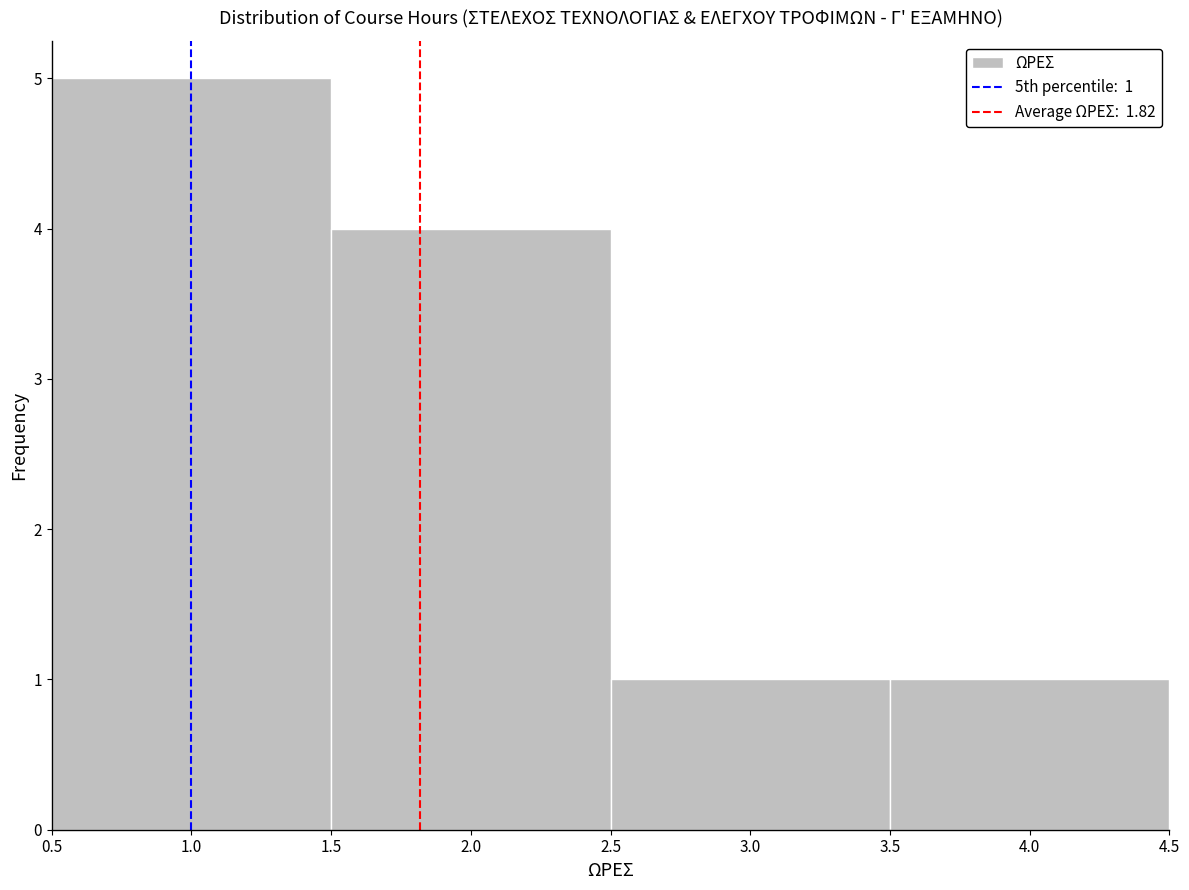

Which range on the x-axis has the tallest bar?

0.5 to 1.5